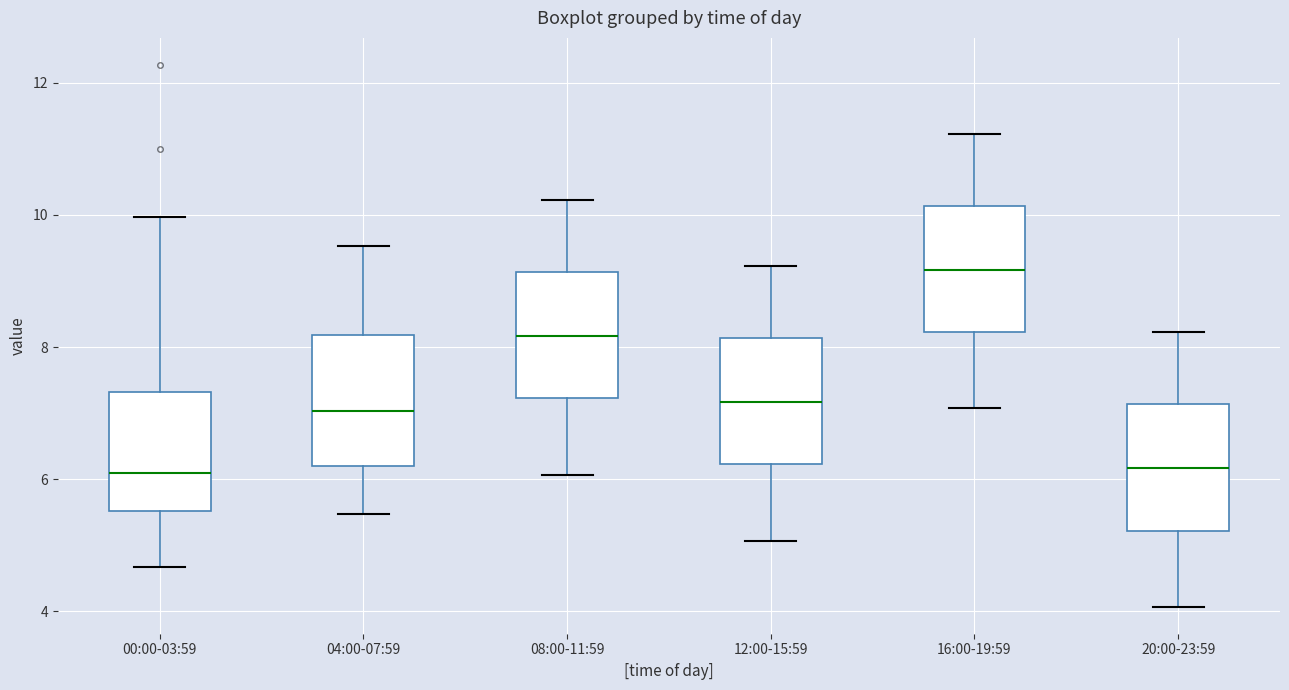

Reading left to right, read every box against the y-axis: the position of its median line, the range the box covers, and the ends of its whiskers. The values are not printed on the chart, so give them approximately, as read against the axis.

00:00-03:59: median 6.2, box 5.6 to 7.4, whiskers 4.6 to 10.0
04:00-07:59: median 7.0, box 6.2 to 8.2, whiskers 5.4 to 9.6
08:00-11:59: median 8.2, box 7.2 to 9.2, whiskers 6.0 to 10.2
12:00-15:59: median 7.2, box 6.2 to 8.2, whiskers 5.0 to 9.2
16:00-19:59: median 9.2, box 8.2 to 10.2, whiskers 7.0 to 11.2
20:00-23:59: median 6.2, box 5.2 to 7.2, whiskers 4.0 to 8.2